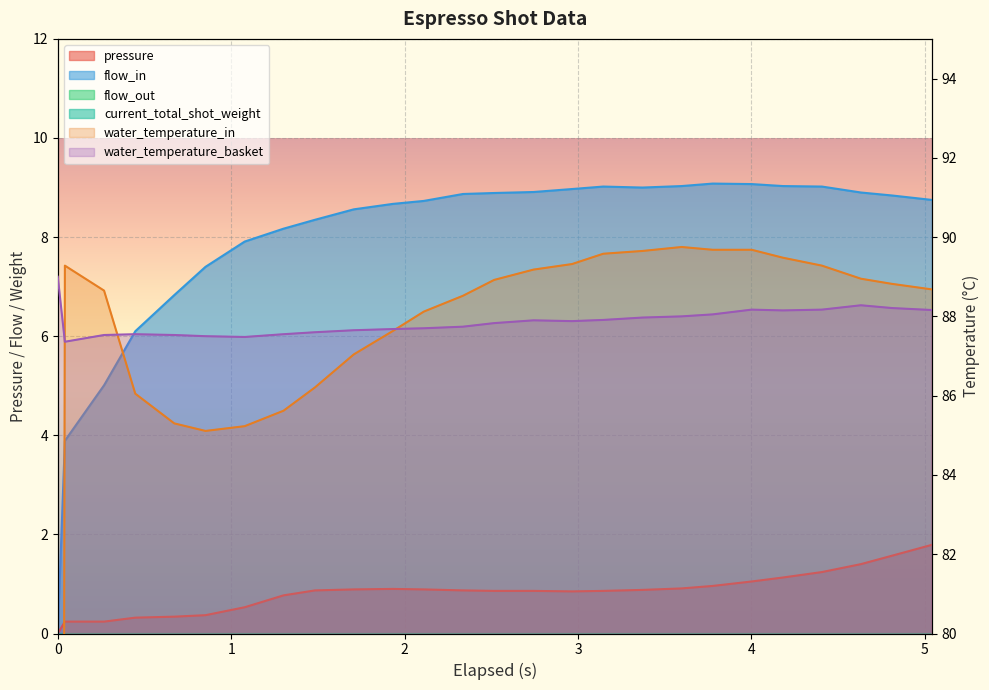

What is the label of the 1st point from the right?

5.042